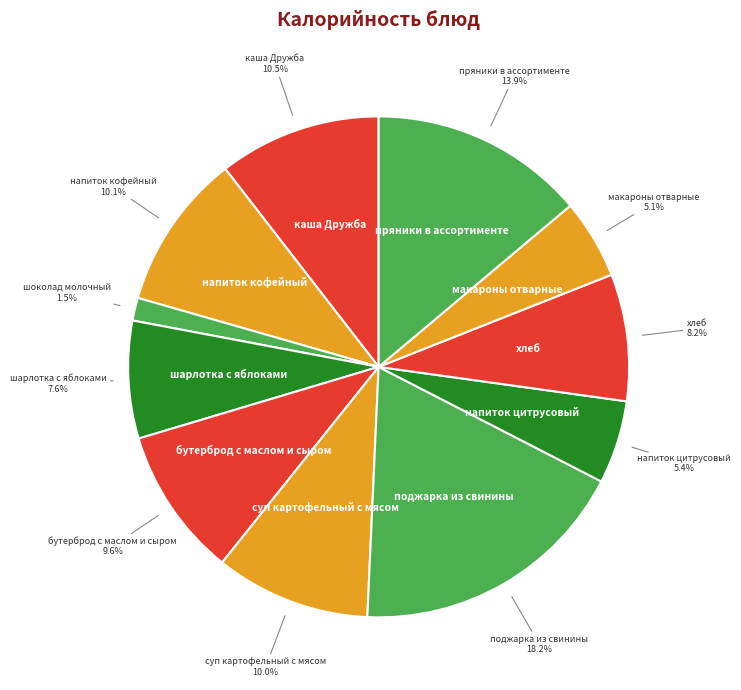

Which category has the smallest portion of the pie?

шоколад молочный